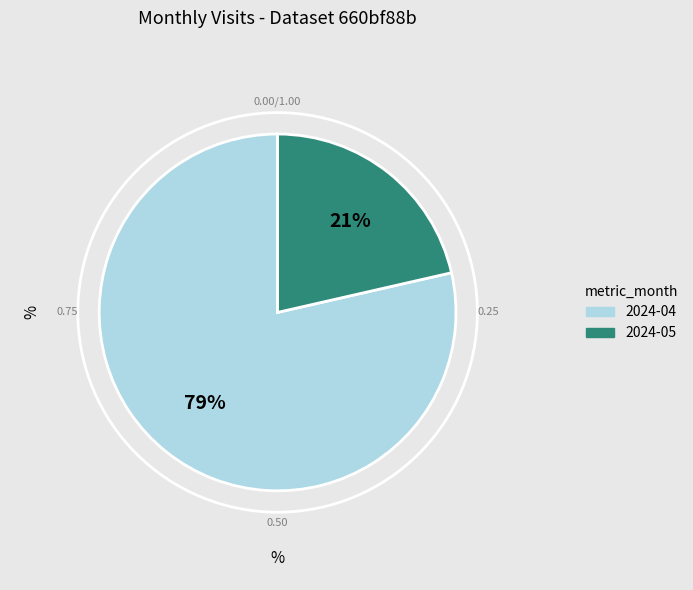

Is the sum of 2024-05 and 2024-04 greater than half?

Yes